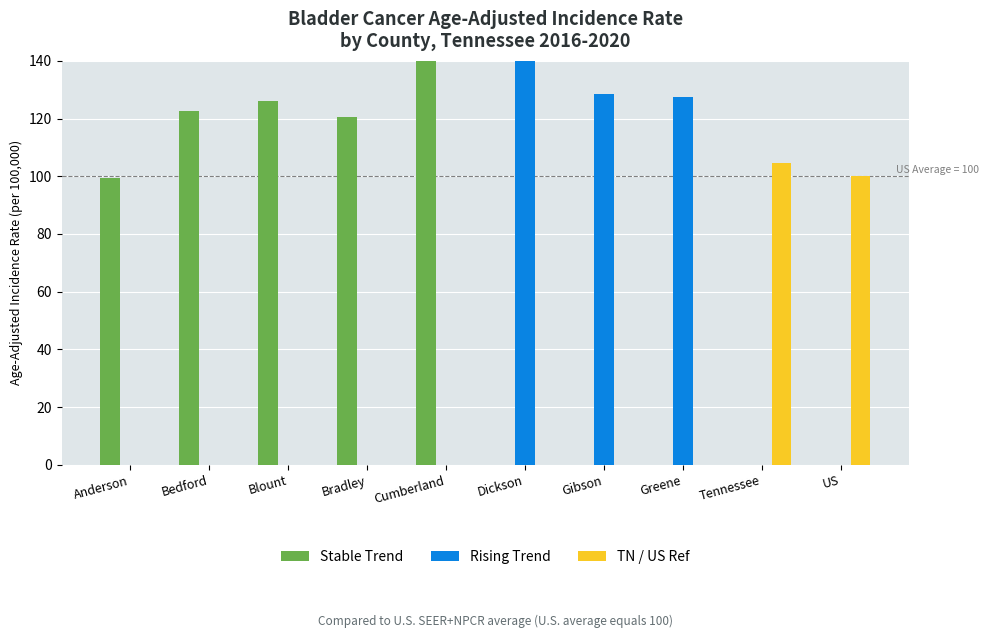

Reading left to right, extract all data points from this chart.

Stable Trend: 99.5	122.8	125.9	120.6	163.5	0.0	0.0	0.0	0.0	0.0
Rising Trend: 0.0	0.0	0.0	0.0	0.0	141.8	128.6	127.5	0.0	0.0
TN / US Ref: 0.0	0.0	0.0	0.0	0.0	0.0	0.0	0.0	104.8	100.0